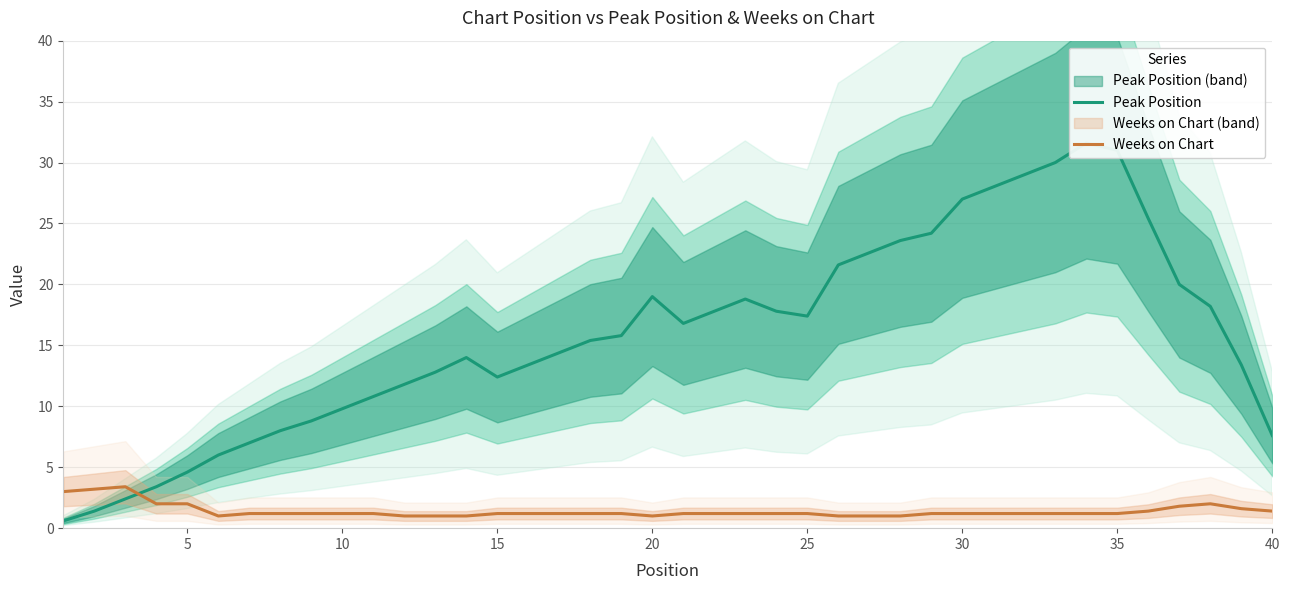

Rank the series by their average value, from highest to lowest.

Peak Position, Weeks on Chart